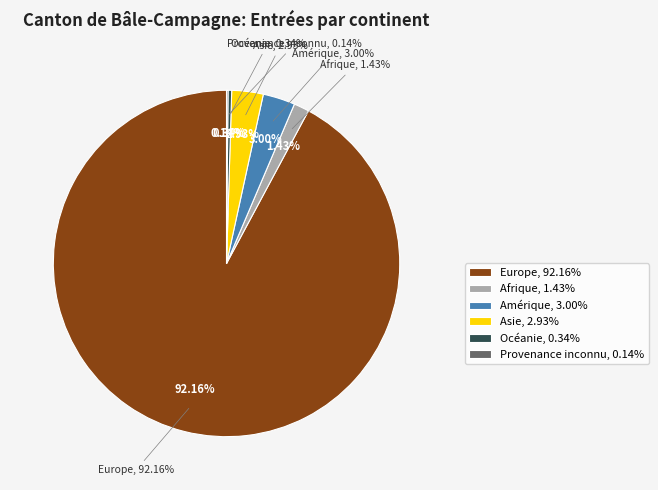

Rank the categories by value from lowest to highest.

Provenance inconnu, Océanie, Afrique, Asie, Amérique, Europe